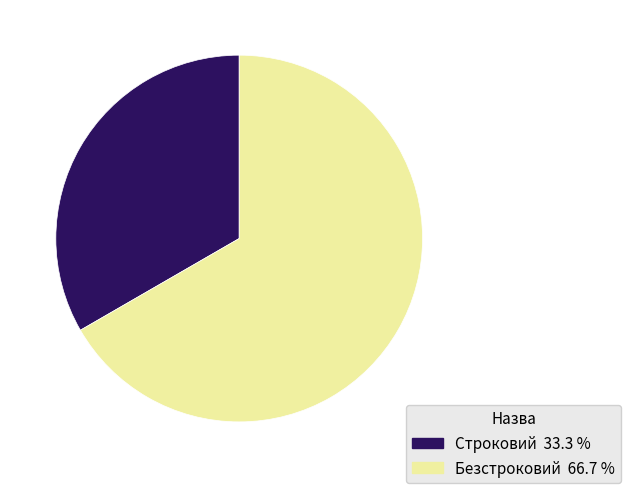

What is the majority slice?

Безстроковий